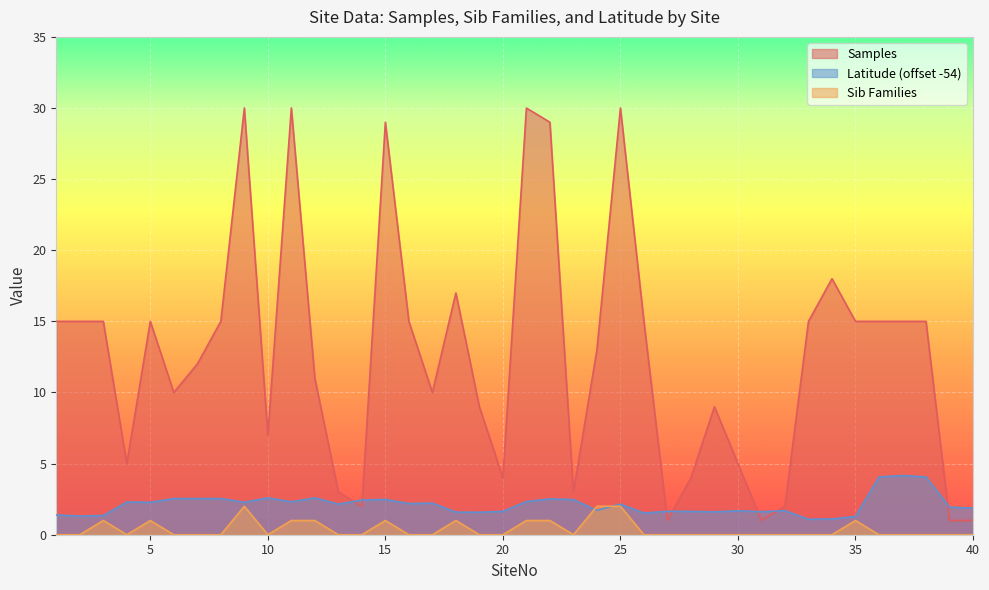

How many data points does each series have?

40